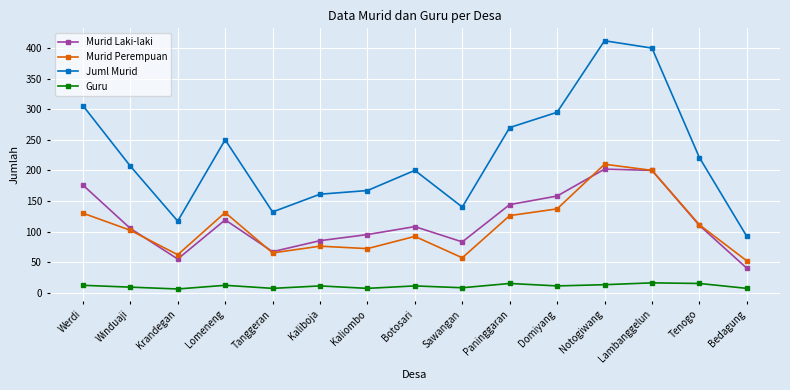

Where is the first local maximum for Murid Perempuan?

Lomeneng